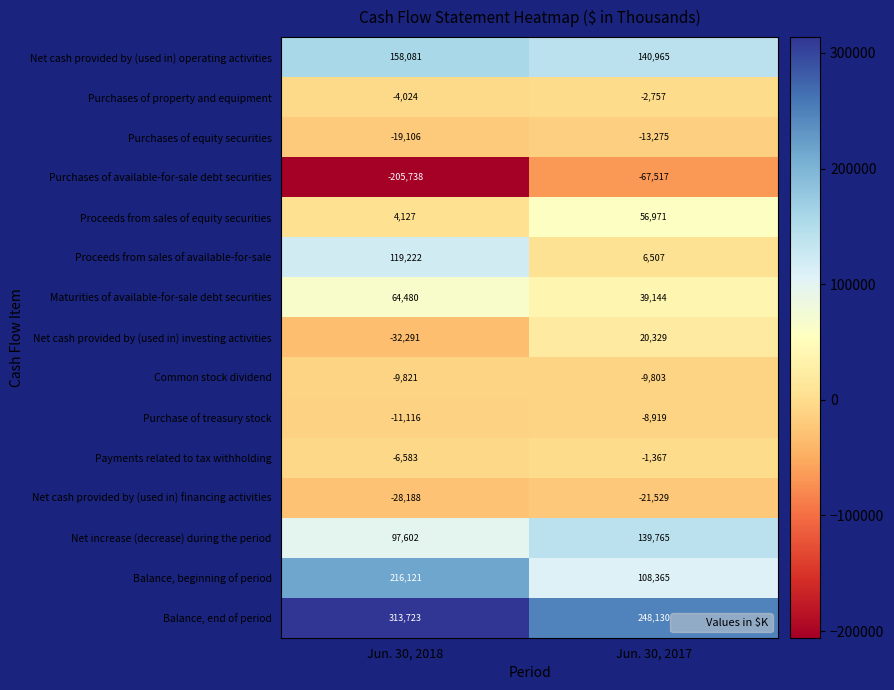

What is the difference between the maximum and minimum values in the Net increase (decrease) during the period series?

42163